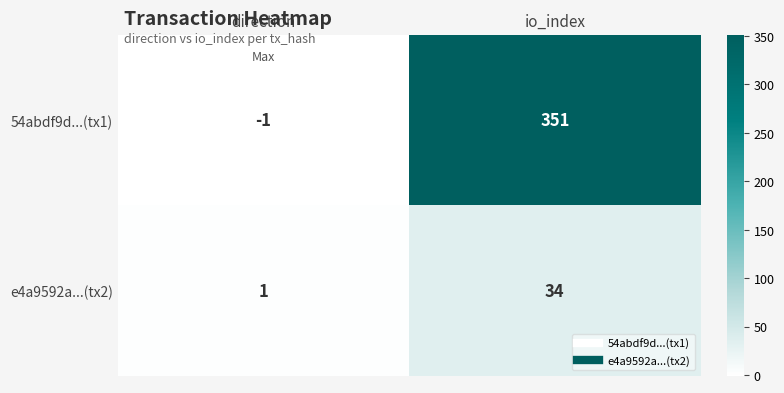

At which category is the sum across all series the highest?

io_index